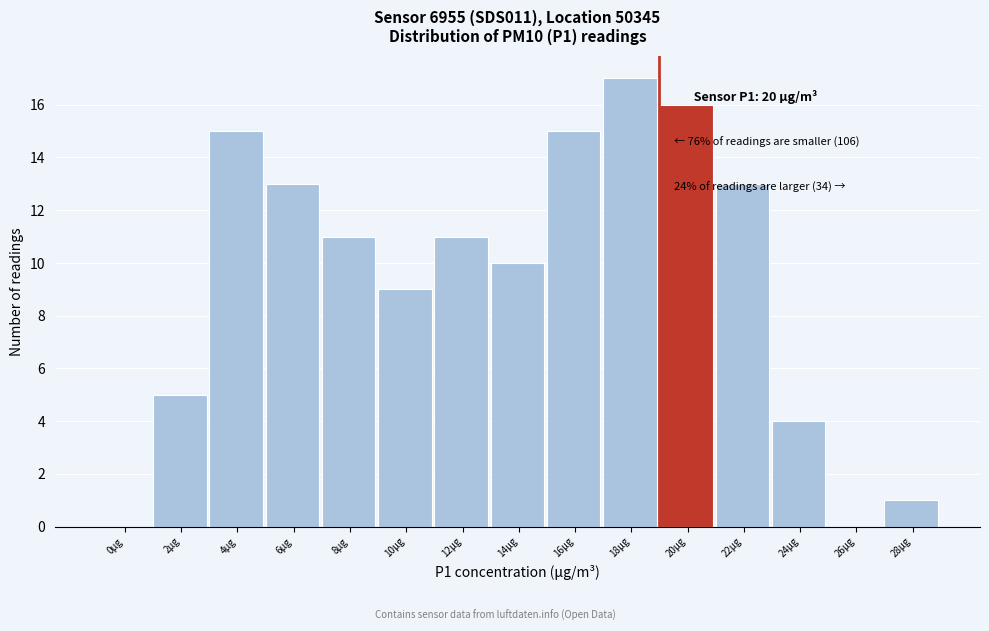

Reading left to right, extract all data points from this chart.

0μg=0	2μg=5	4μg=15	6μg=13	8μg=11	10μg=9	12μg=11	14μg=10	16μg=15	18μg=17	20μg=16	22μg=13	24μg=4	26μg=0	28μg=1